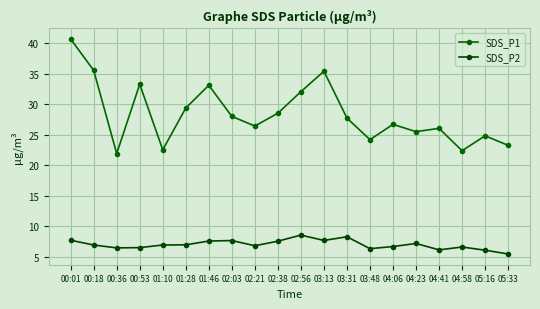

What are all the series names shown in the legend?

SDS_P1, SDS_P2